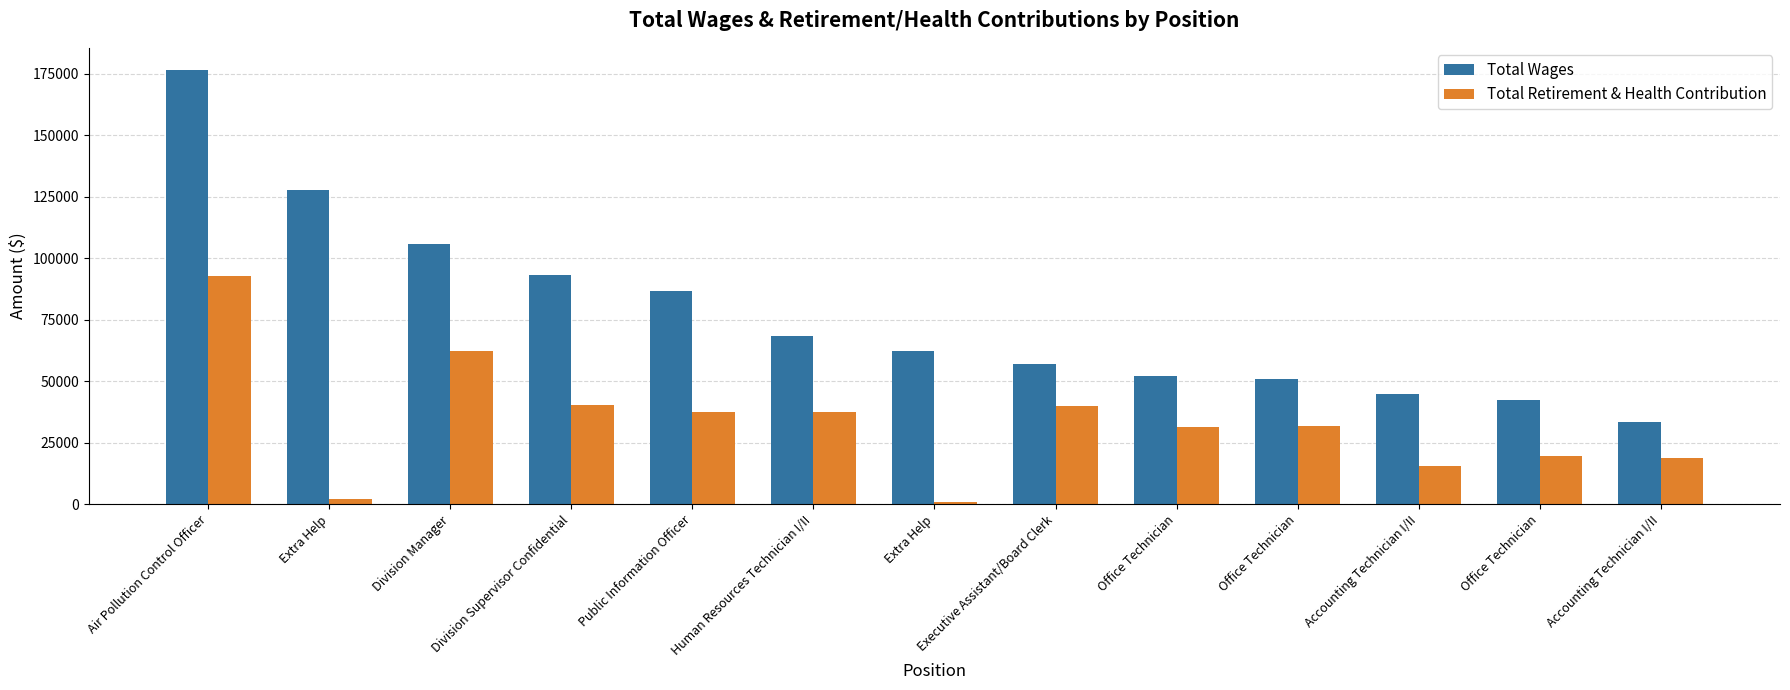

Rank the series by their maximum value, from highest to lowest.

Total Wages, Total Retirement & Health Contribution